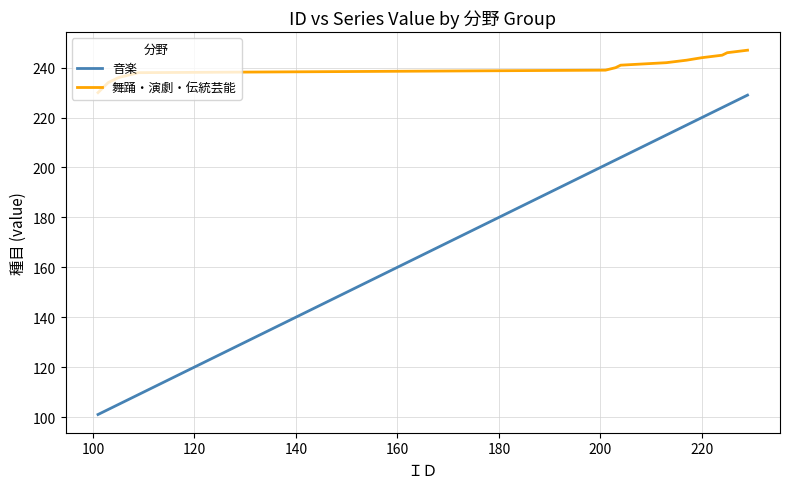

Which series has the widest spread of values?

音楽